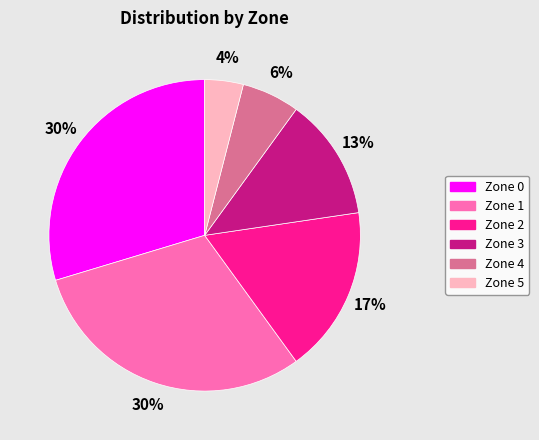

How many segments does this pie chart have?

6